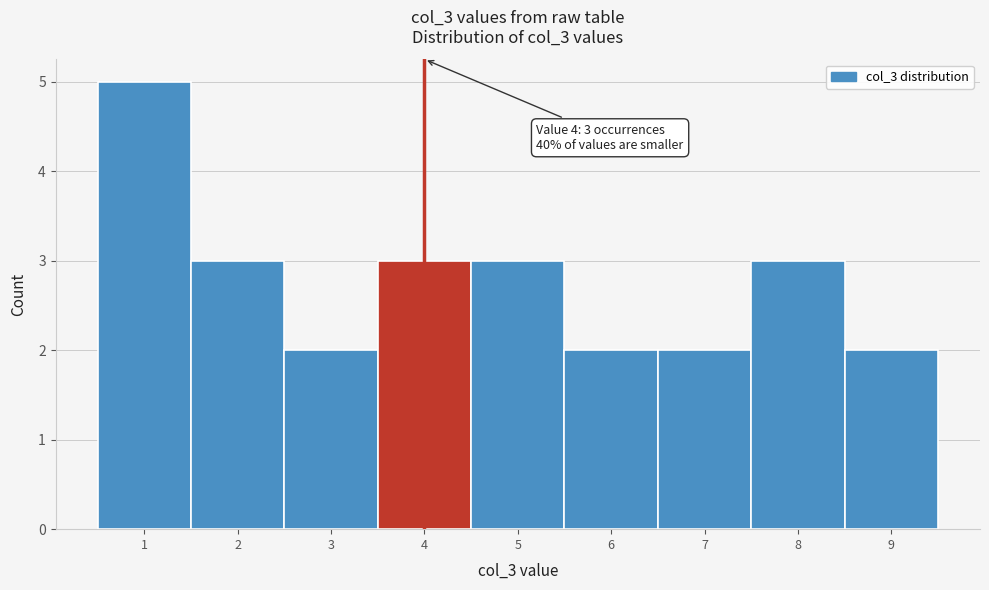

Which range on the x-axis has the tallest bar?

0.5 to 1.5